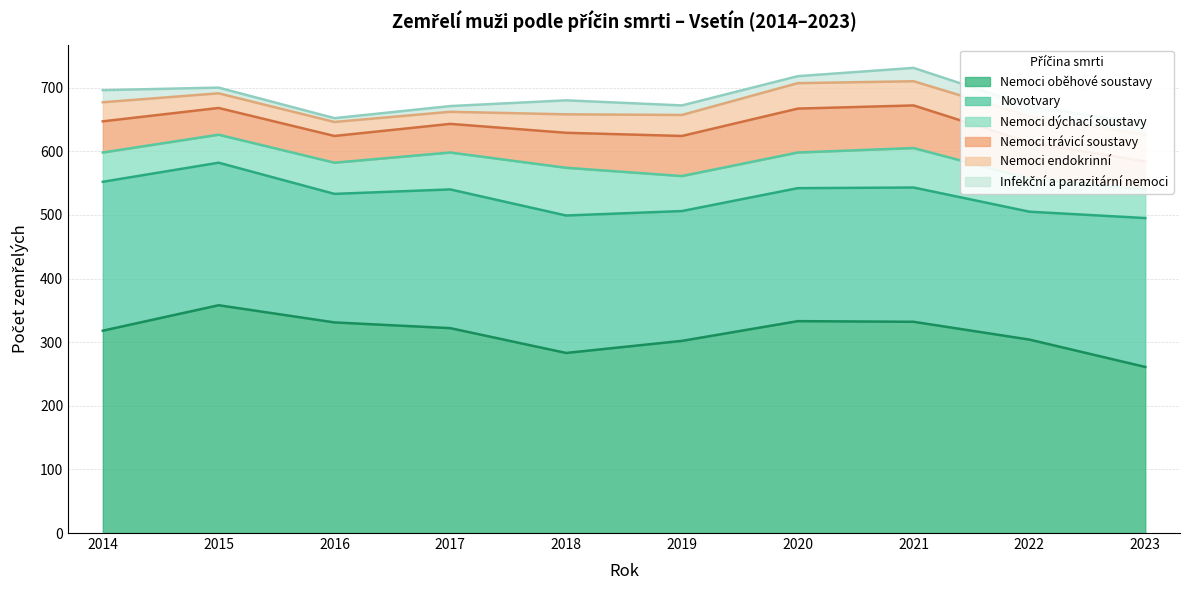

True or false: Novotvary has more than 2 points higher than both neighbors.

False